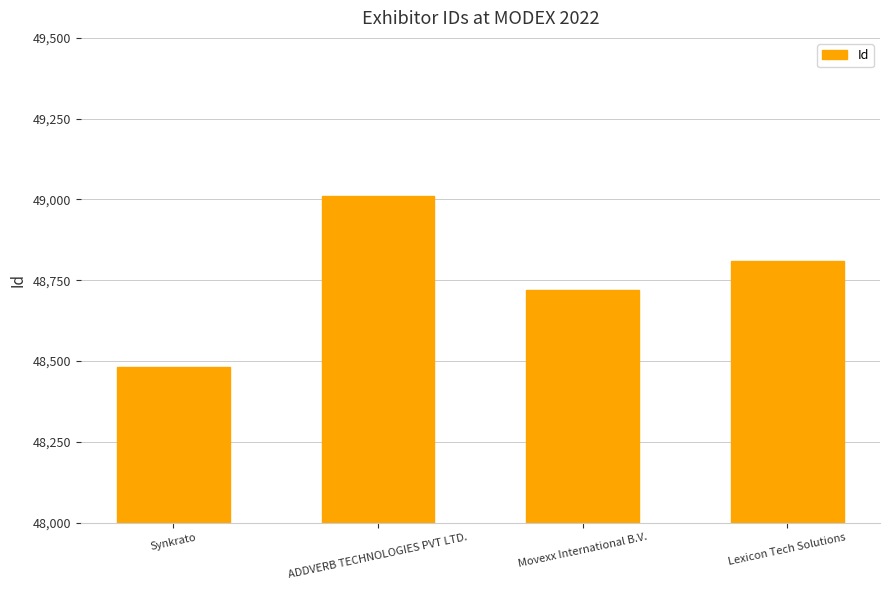

Rank the categories by value from highest to lowest.

ADDVERB TECHNOLOGIES PVT LTD., Lexicon Tech Solutions, Movexx International B.V., Synkrato